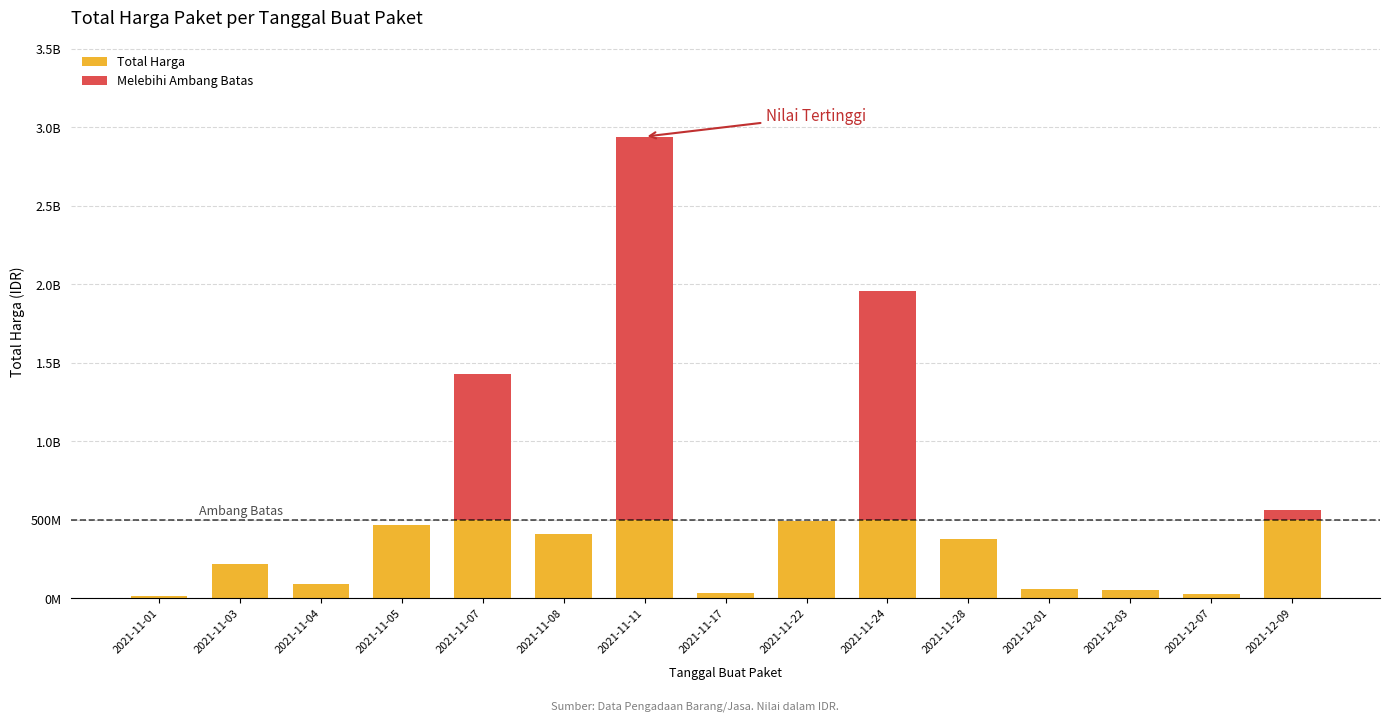

Does the chart contain stacked bars?

Yes